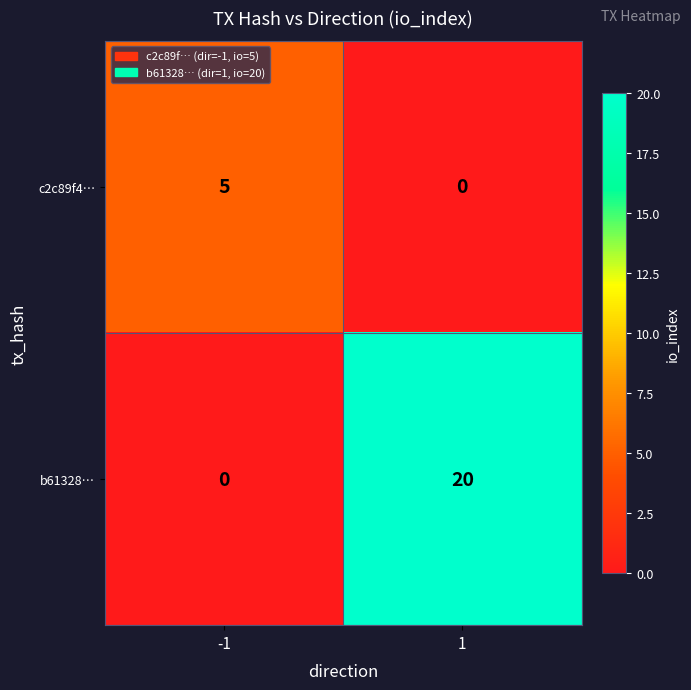

At how many categories does at least one series exceed 16?

1